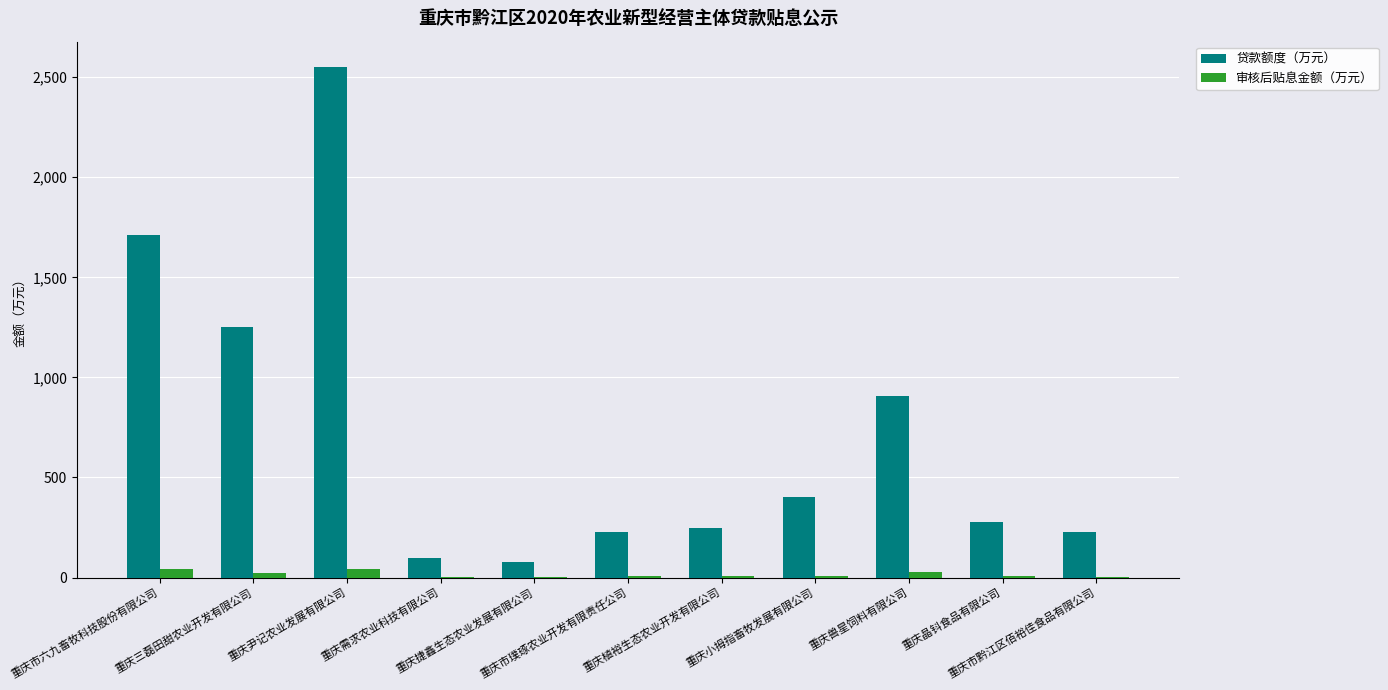

What is the highest value of the 贷款额度（万元） series?

2550.0